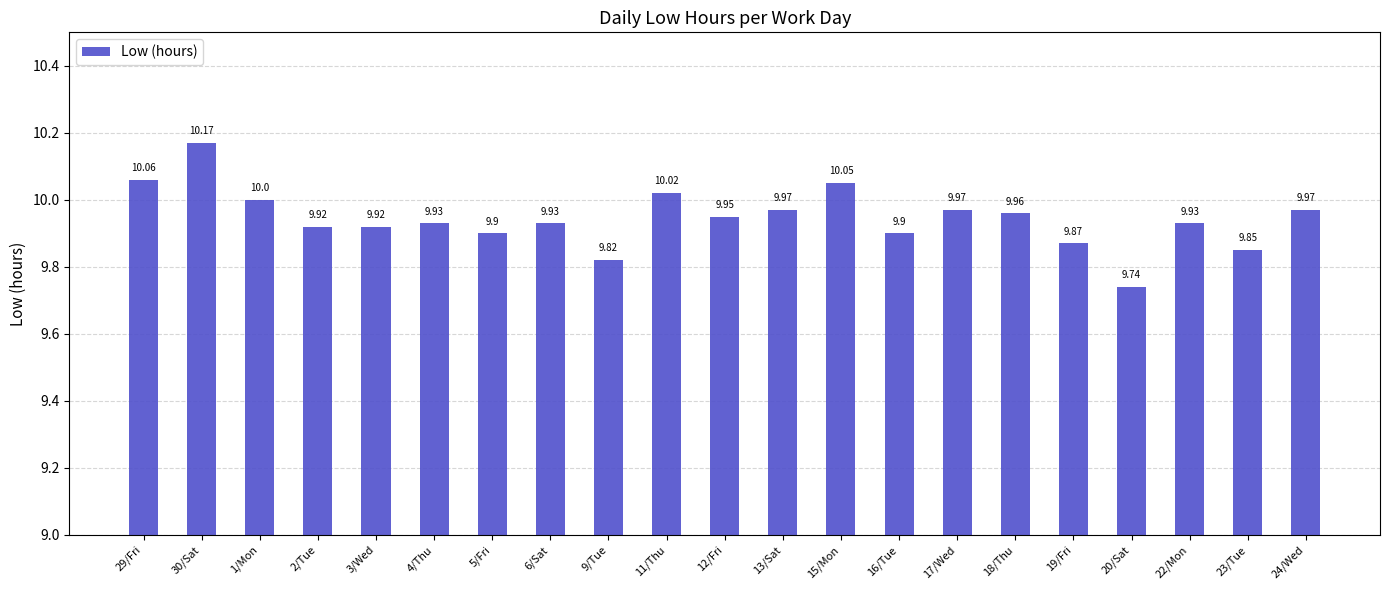

What is the minimum value shown in the chart?

9.7